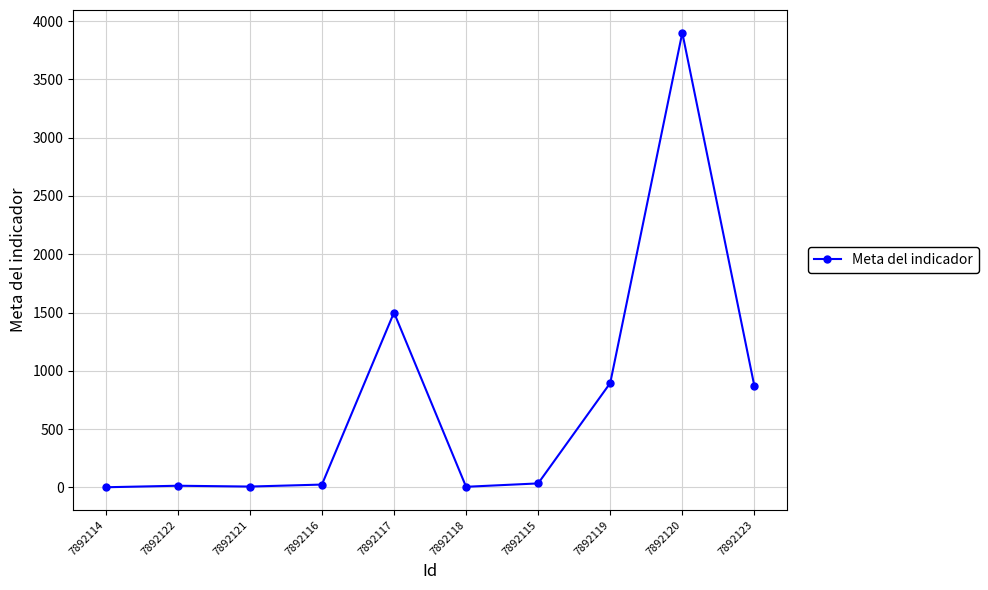

True or false: the data has more than 1 interior local peaks.

True